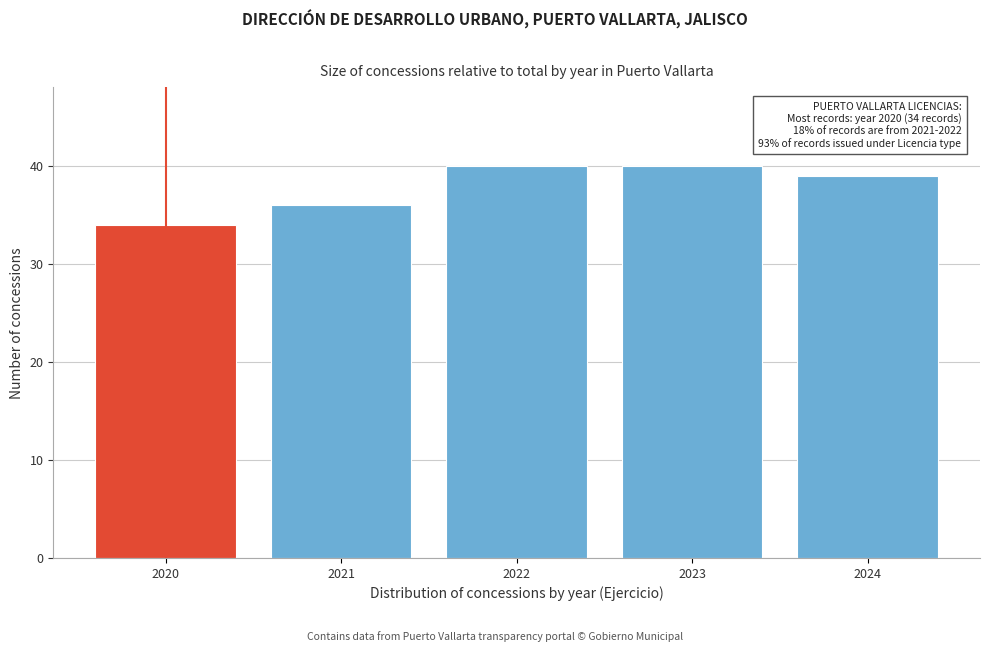

Reading left to right, what are all the values shown in this chart?

2020=34	2021=36	2022=40	2023=40	2024=39